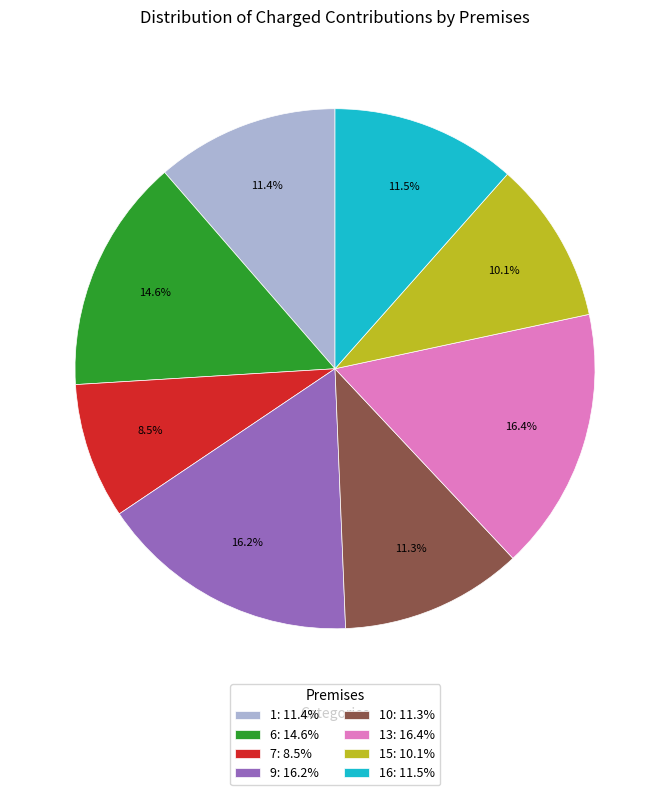

Count the number of slices in the pie.

8